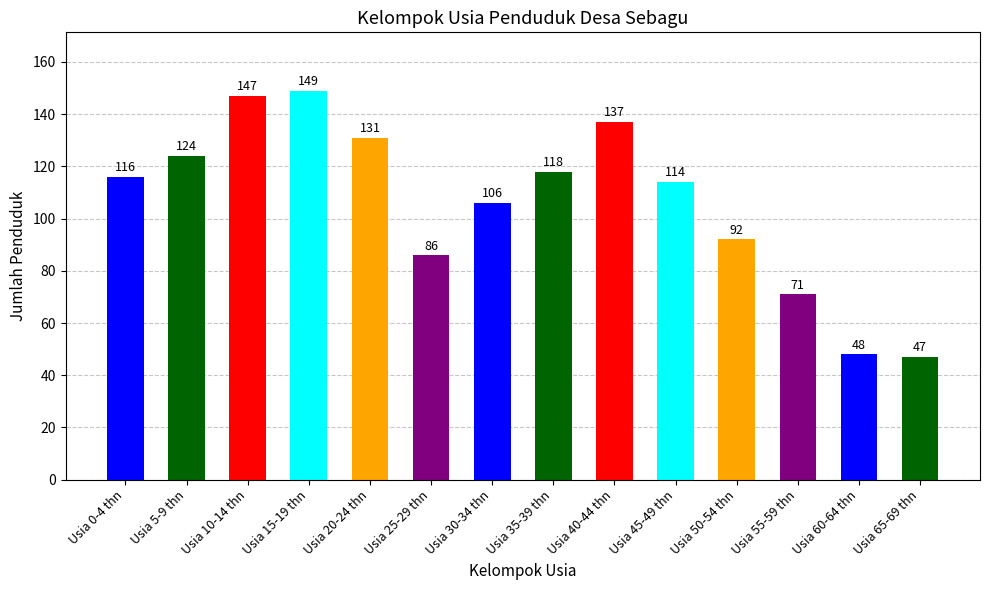

Count the number of data series in this chart.

1